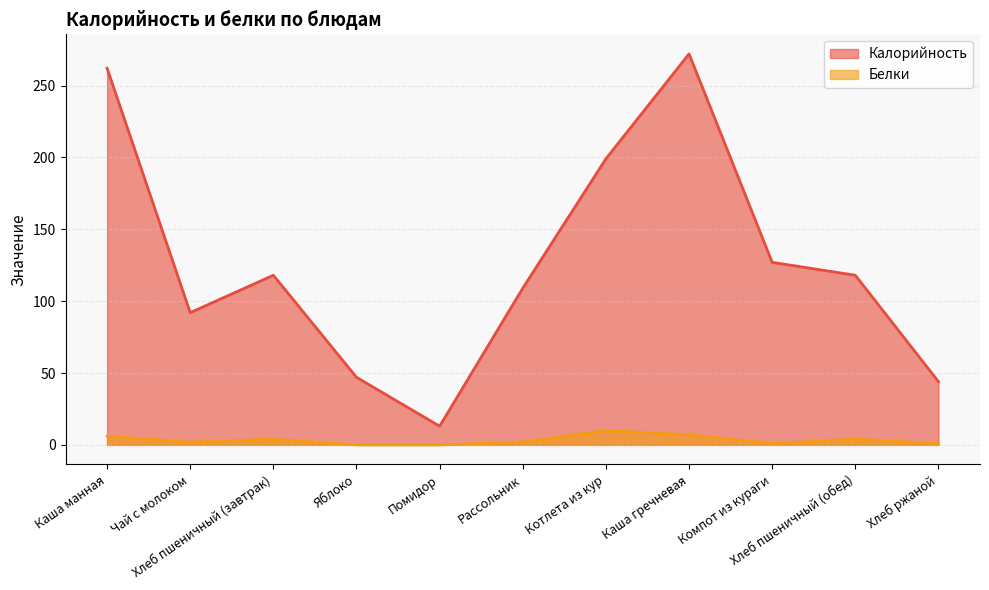

Which category has the highest value in the Белки series?

Котлета из кур